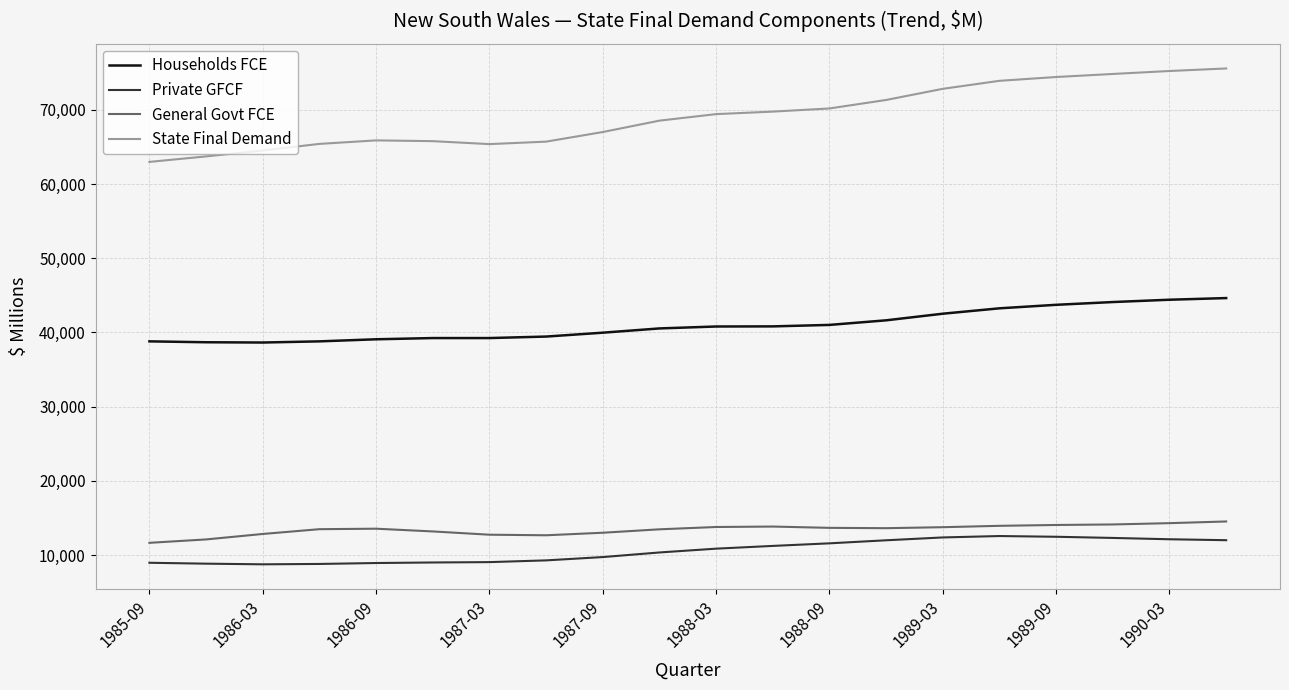

What is the maximum value for State Final Demand?

75564